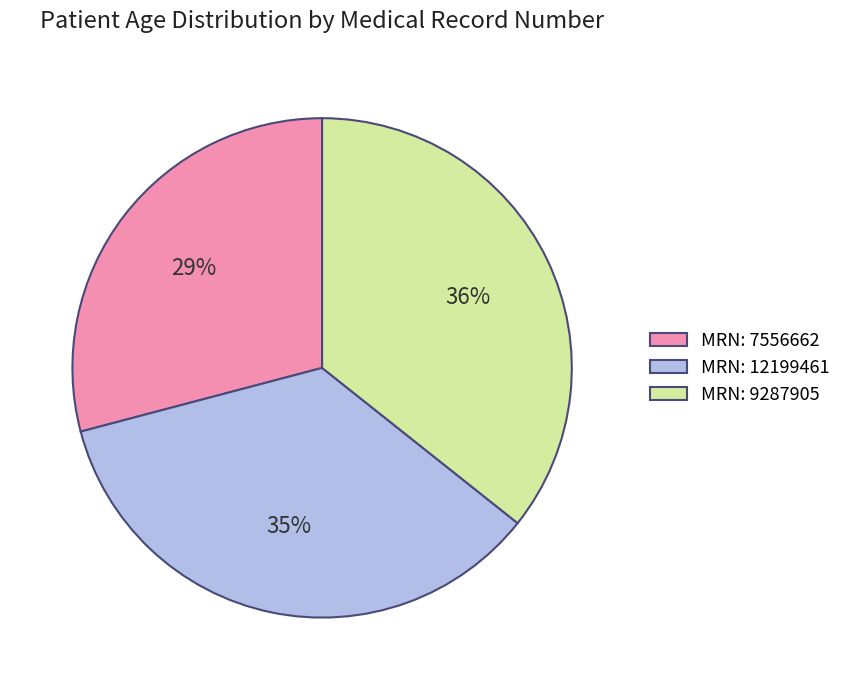

Is the sum of MRN: 7556662 and MRN: 9287905 greater than half?

Yes